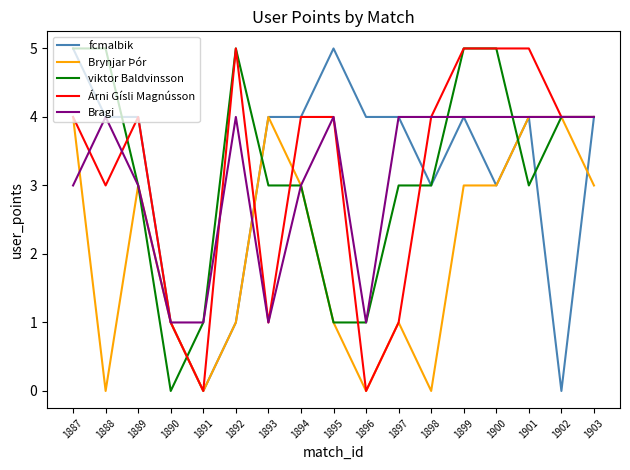

The value of Bragi at 1899 is 6. True or false?

False